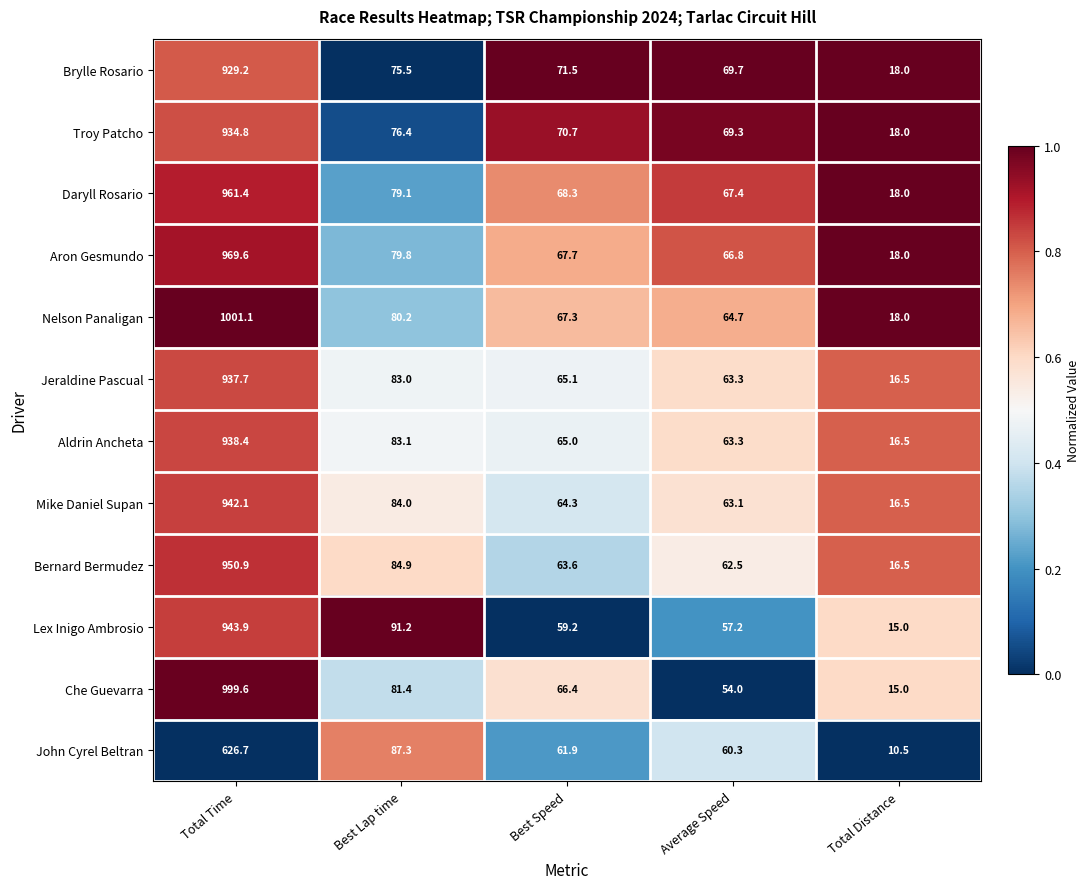

Is the value of Mike Daniel Supan at Total Distance greater than the value of Nelson Panaligan at Average Speed?

No